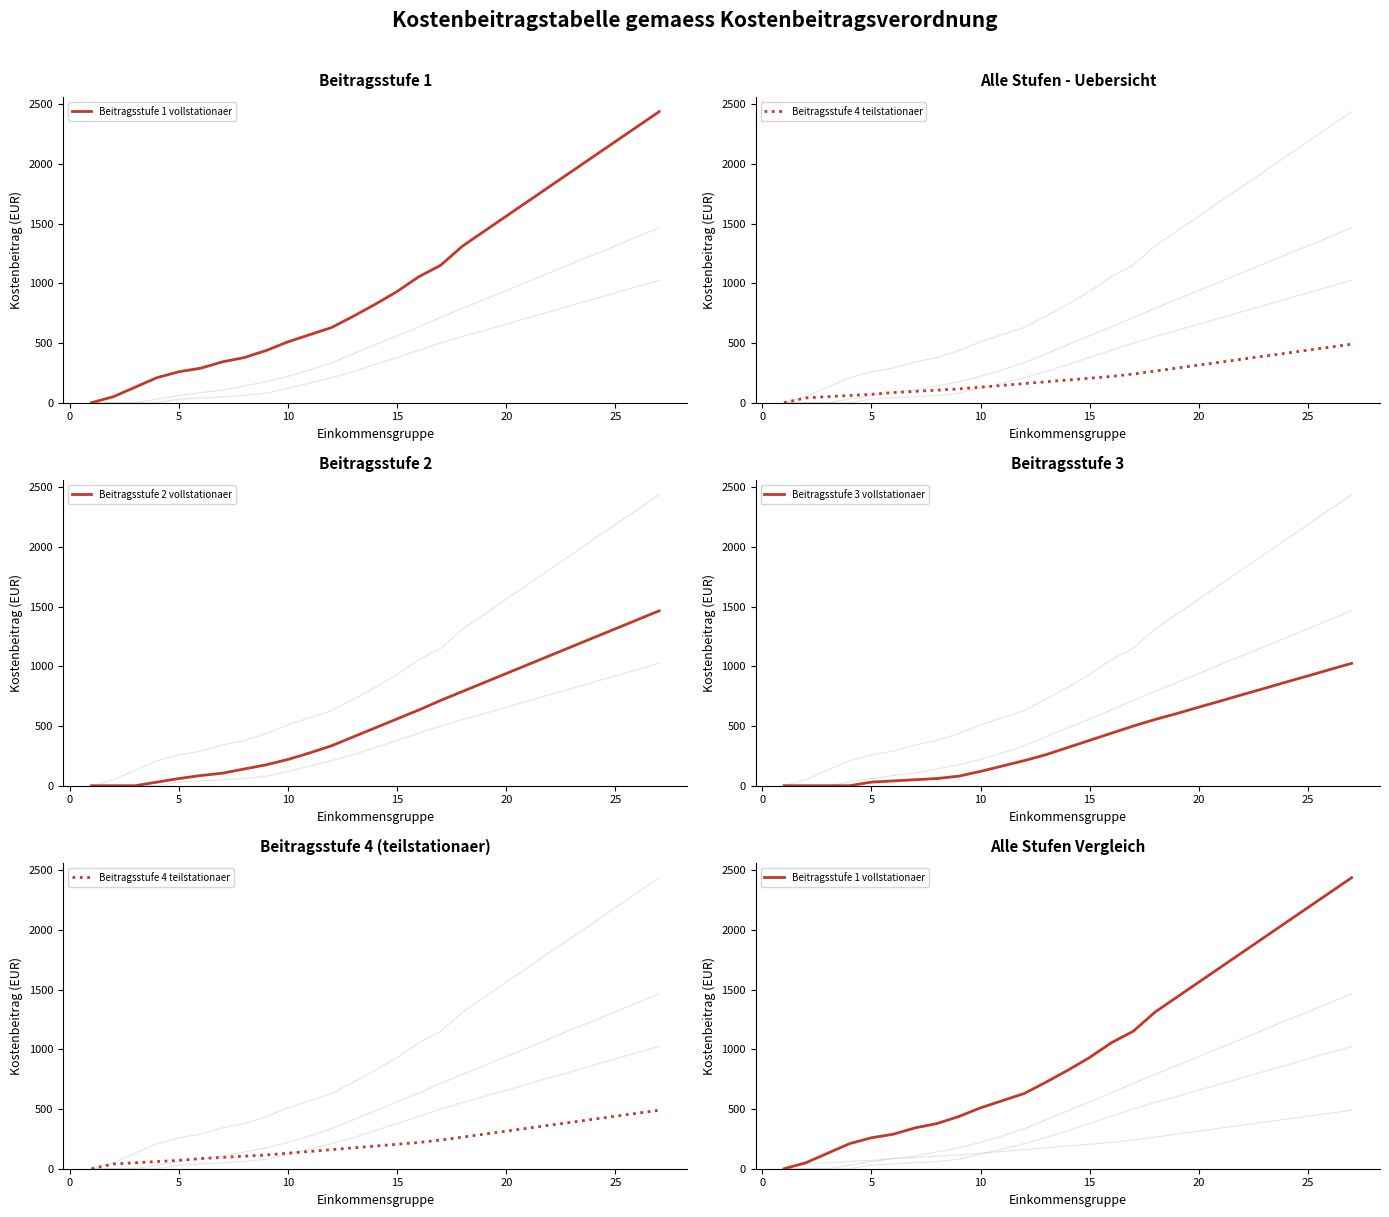

True or false: Beitragsstufe 2 vollstationaer and Beitragsstufe 4 teilstationaer intersect in this chart.

False